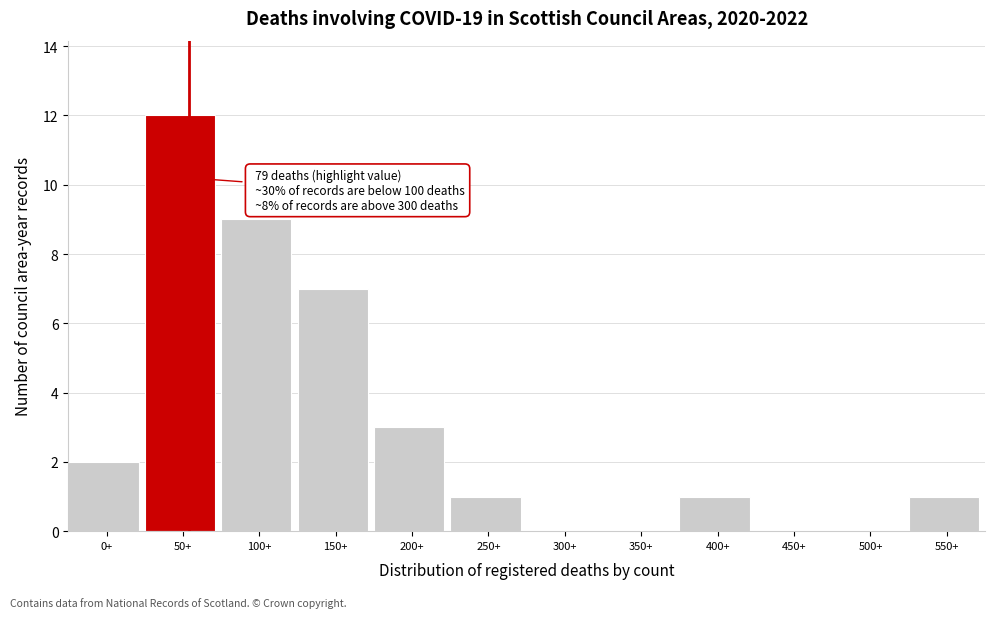

Reading left to right, list all the values displayed in this chart.

0+=2	50+=12	100+=9	150+=7	200+=3	250+=1	300+=0	350+=0	400+=1	450+=0	500+=0	550+=1